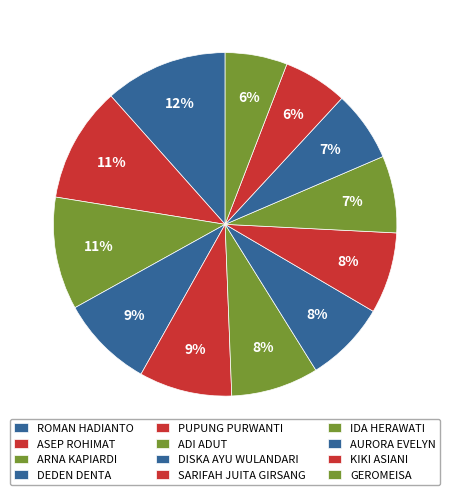

What percentage do AURORA EVELYN and PUPUNG PURWANTI together represent?

15.4%